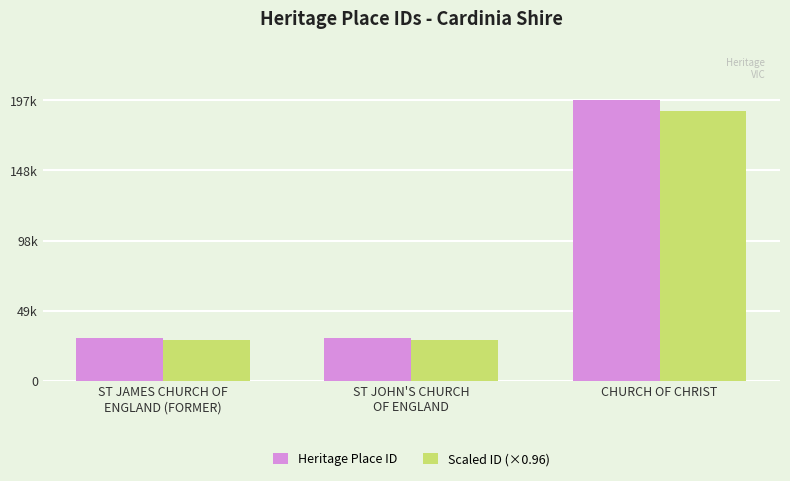

What are all the series names shown in the legend?

Heritage Place ID, Scaled ID (×0.96)